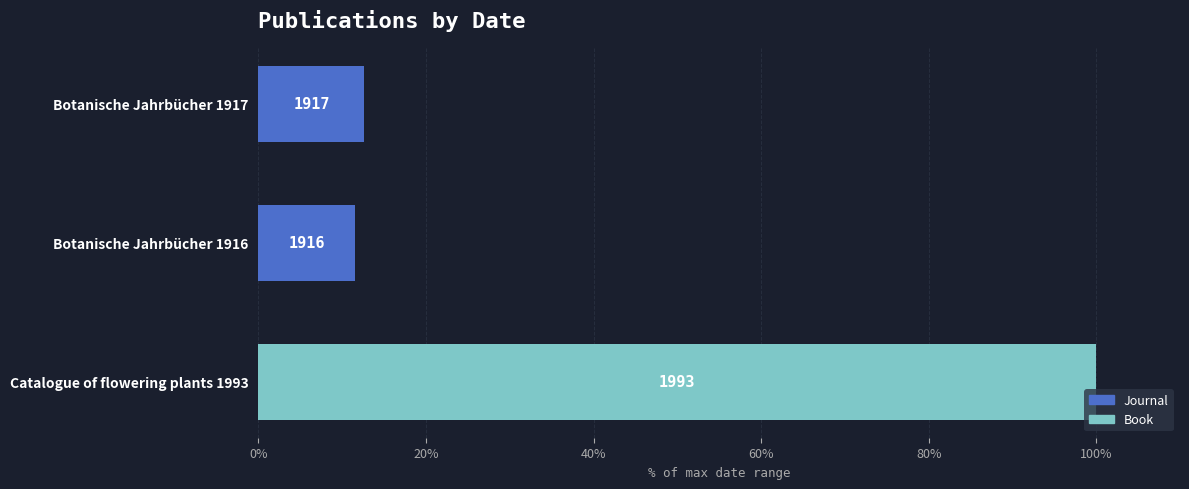

How many bars are there in total?

3